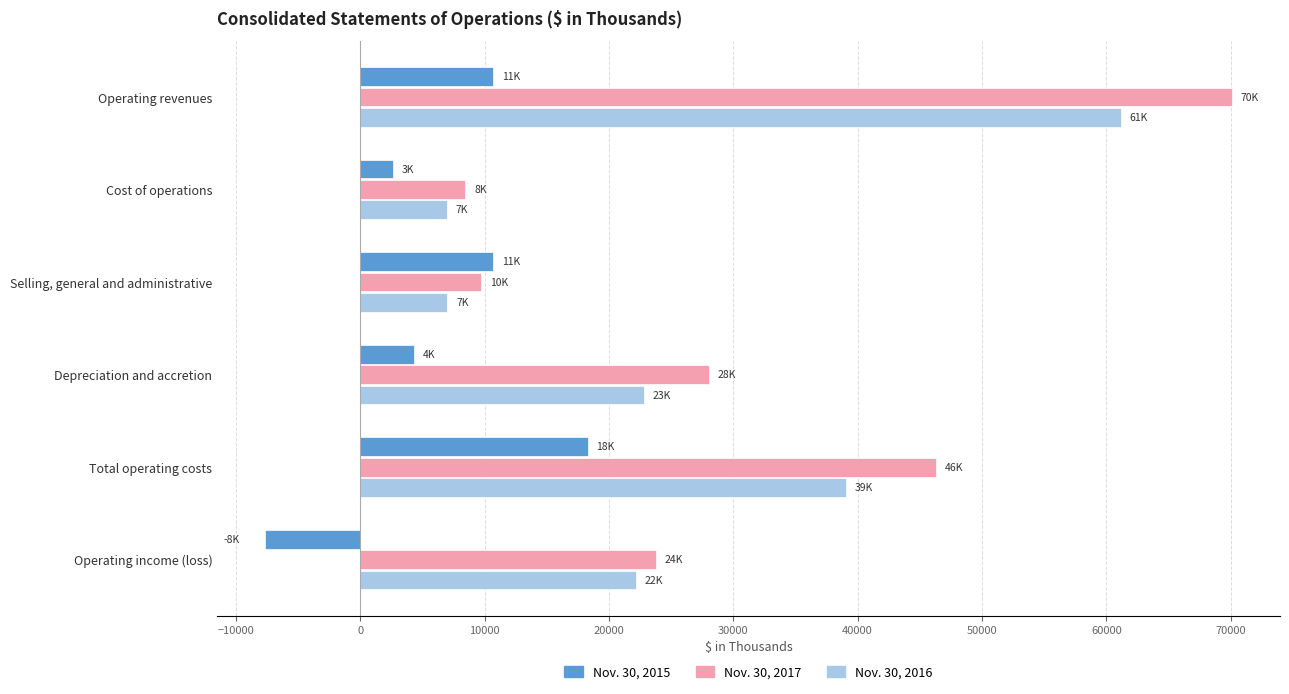

Which series has the largest total across all categories?

Nov. 30, 2017